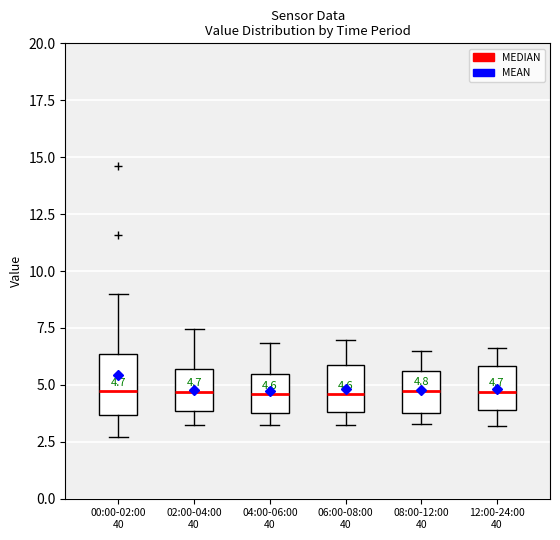

Comparing the boxes themselves (not the whiskers), which one is the tallest?

00:00-02:00 40